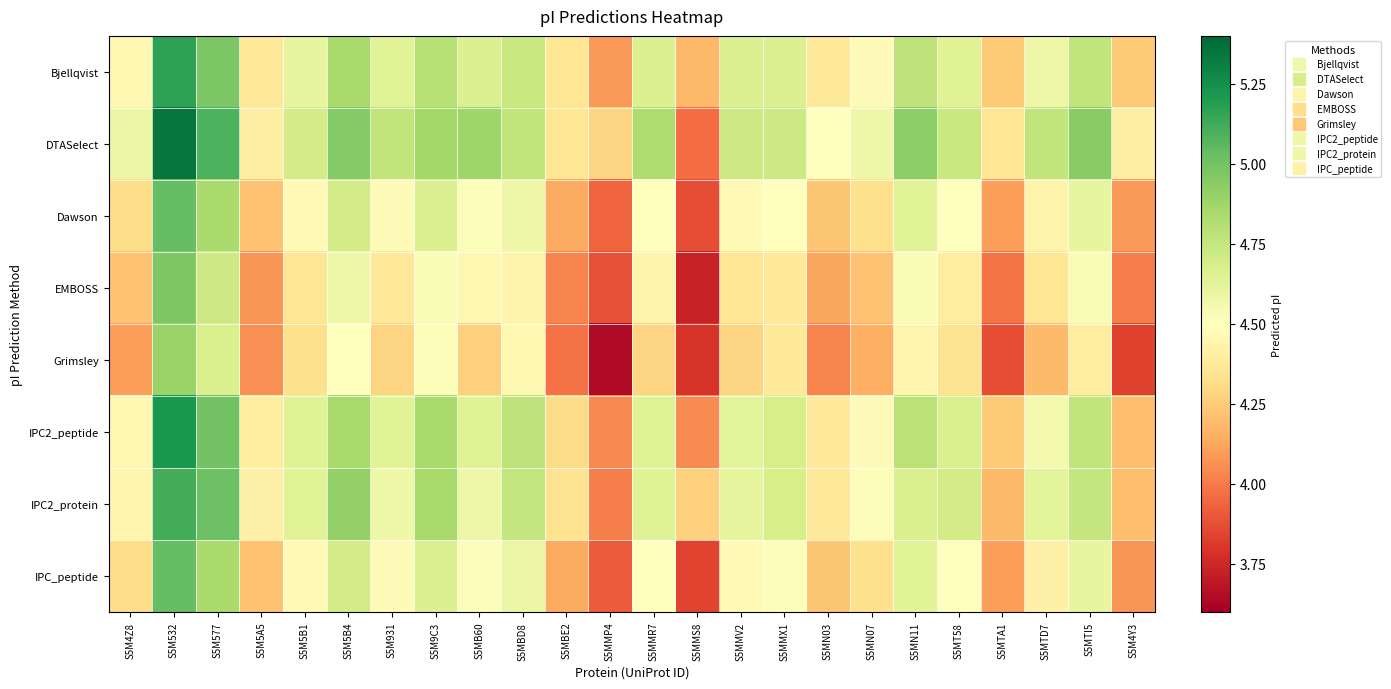

What is the total value across all series at S5M4Z8?

34.9